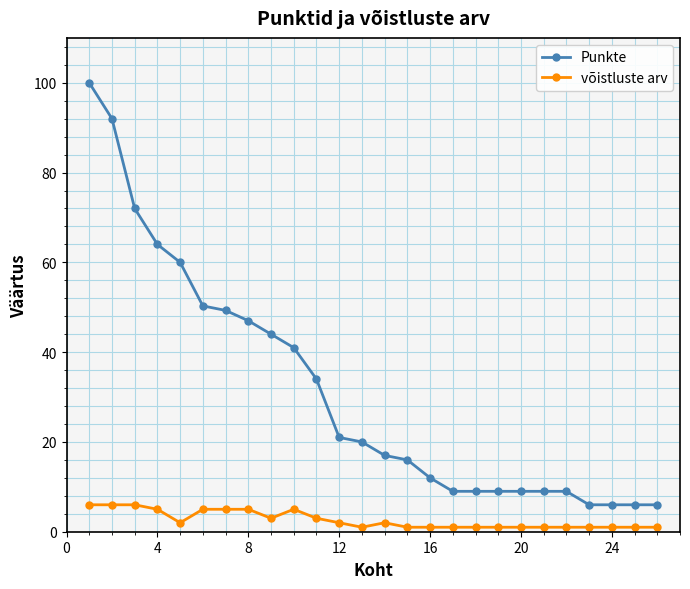

What is the value of the võistluste arv point at the 10th from the left?

5.0